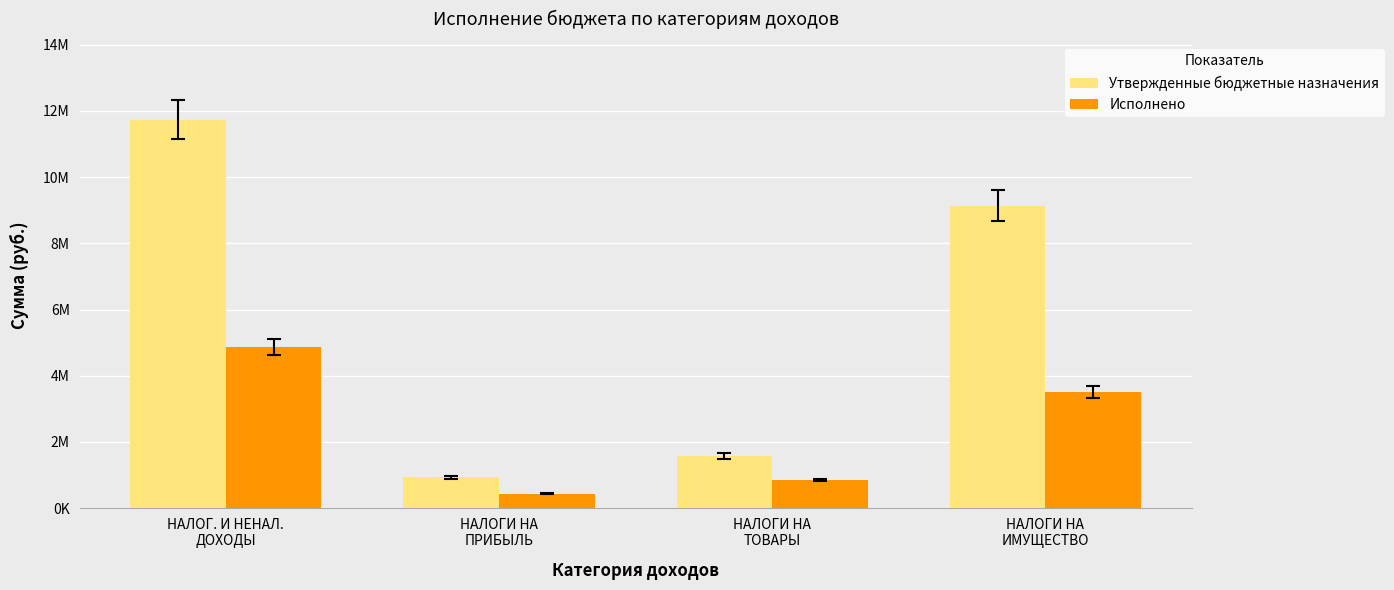

What are all the series names shown in the legend?

Утвержденные бюджетные назначения, Исполнено